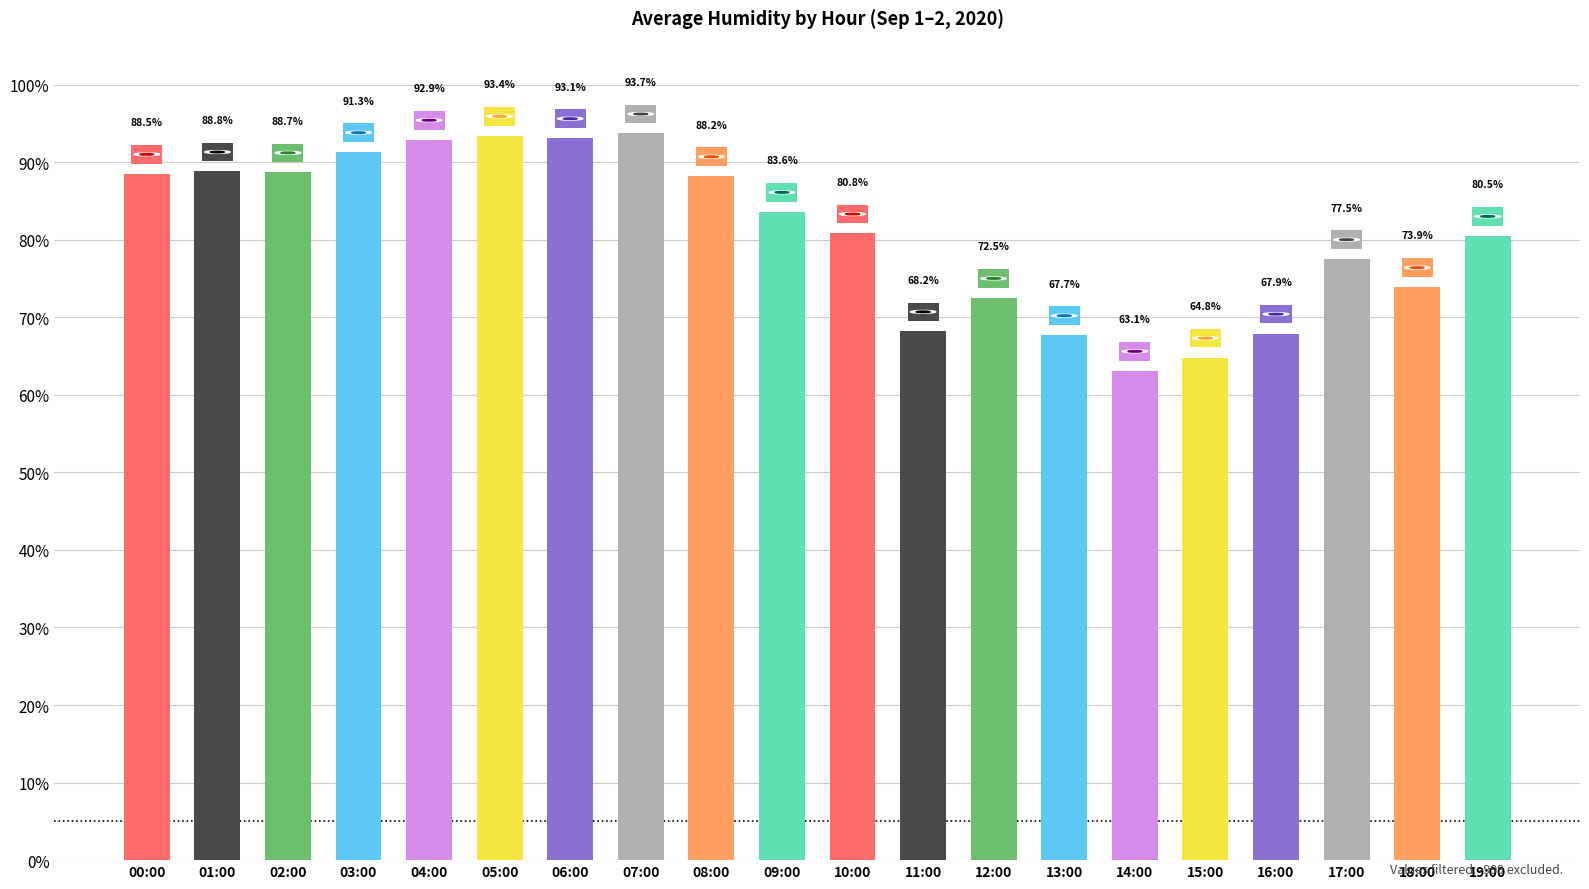

Count the number of values greater than 83.

10